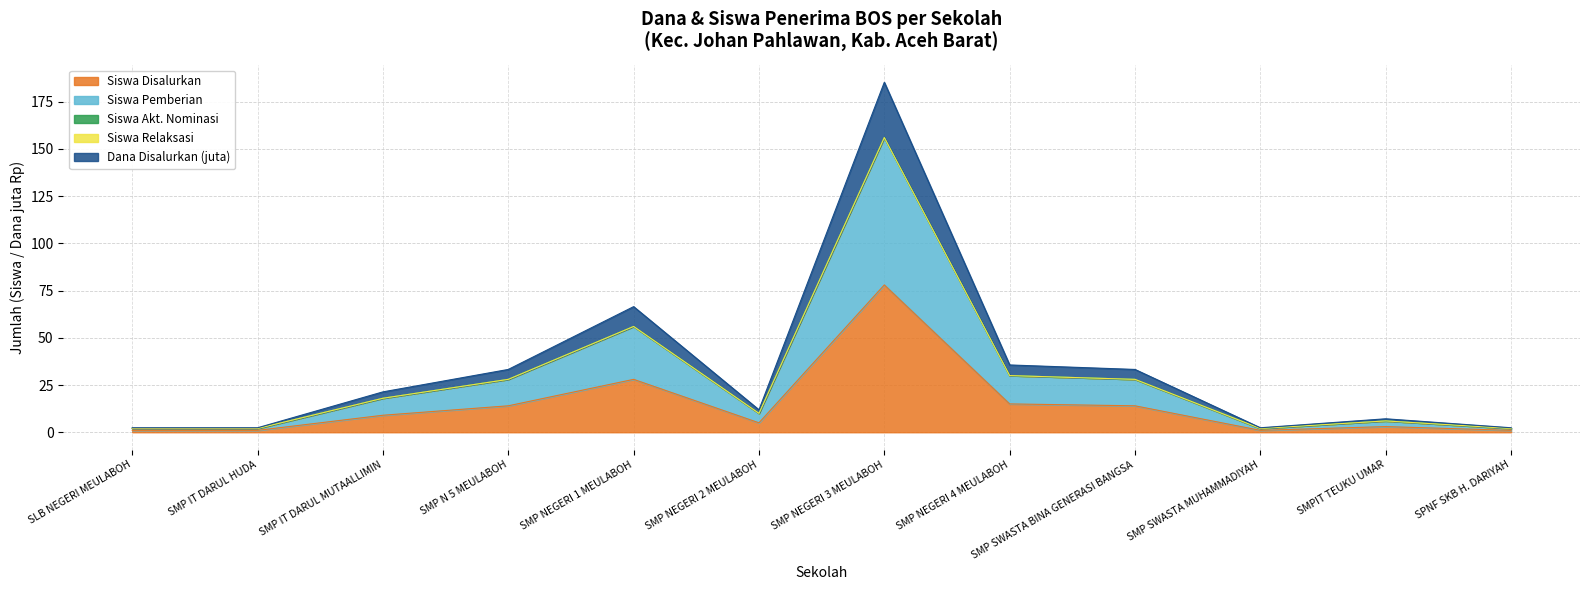

True or false: Siswa Disalurkan and Dana Disalurkan (juta) cross at least once.

False